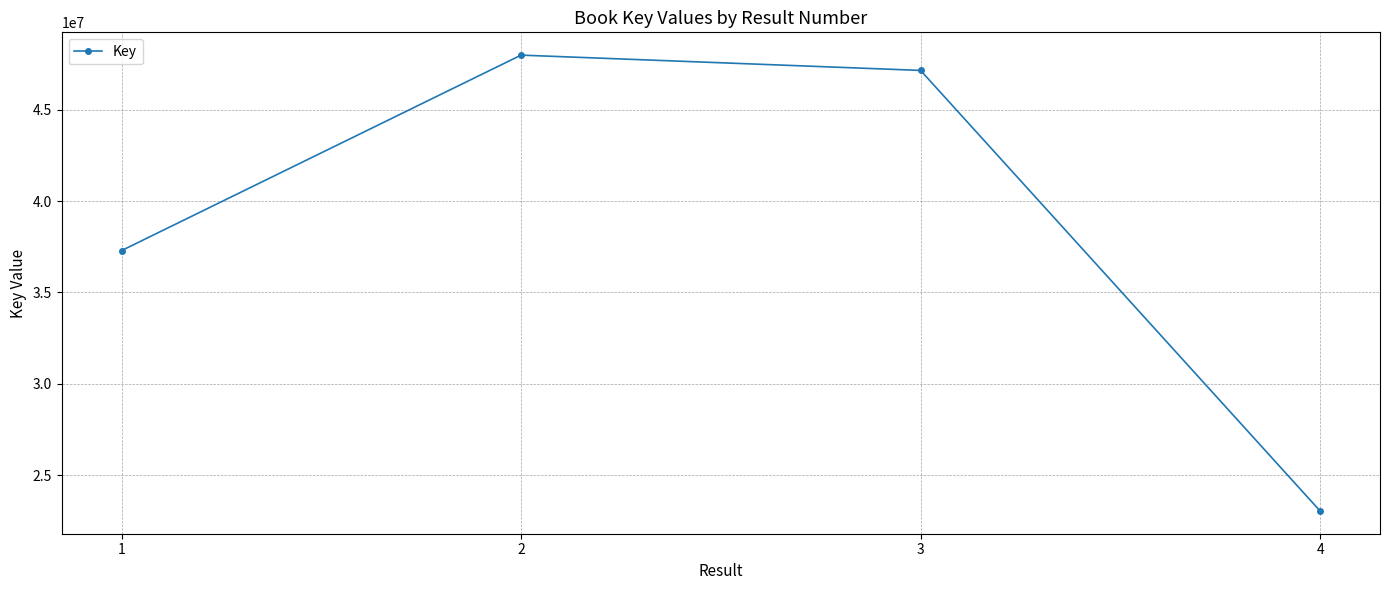

How many values are below 47159461?

2